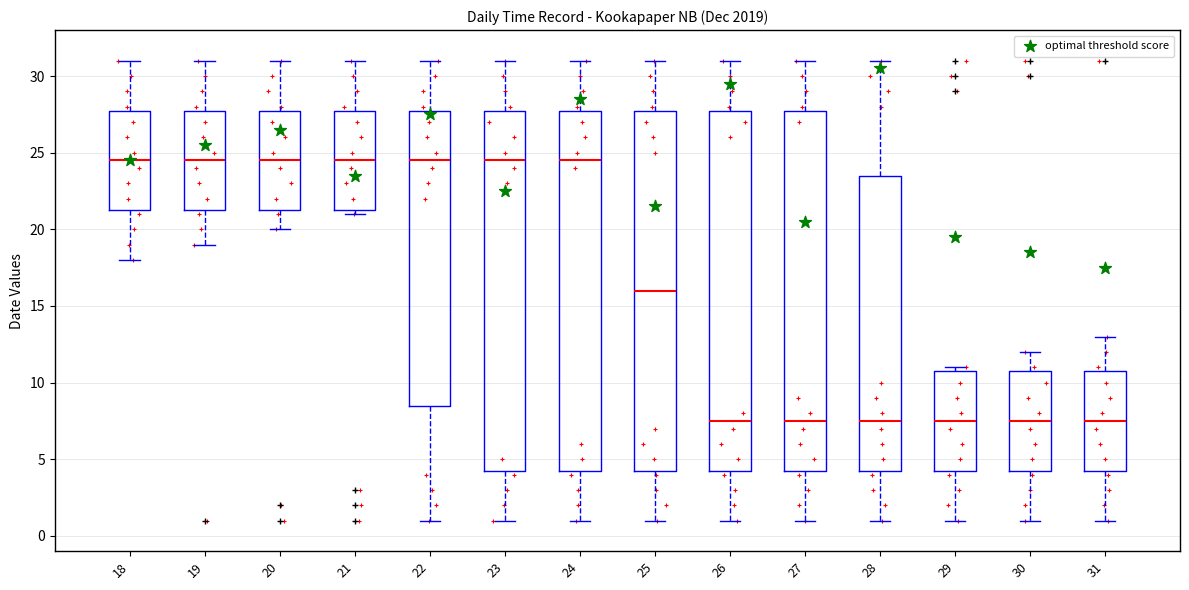

Reading left to right, read every box against the y-axis: the position of its median line, the range the box covers, and the ends of its whiskers. The values are not printed on the chart, so give them approximately, as read against the axis.

18: median 24.5, box 21.5 to 28.0, whiskers 18.0 to 31.0
19: median 24.5, box 21.5 to 28.0, whiskers 19.0 to 31.0
20: median 24.5, box 21.5 to 28.0, whiskers 20.0 to 31.0
21: median 24.5, box 21.5 to 28.0, whiskers 21.0 to 31.0
22: median 24.5, box 8.5 to 28.0, whiskers 1.0 to 31.0
23: median 24.5, box 4.5 to 28.0, whiskers 1.0 to 31.0
24: median 24.5, box 4.5 to 28.0, whiskers 1.0 to 31.0
25: median 16.0, box 4.5 to 28.0, whiskers 1.0 to 31.0
26: median 7.5, box 4.5 to 28.0, whiskers 1.0 to 31.0
27: median 7.5, box 4.5 to 28.0, whiskers 1.0 to 31.0
28: median 7.5, box 4.5 to 23.5, whiskers 1.0 to 31.0
29: median 7.5, box 4.5 to 11.0, whiskers 1.0 to 11.0 (just above the box's upper edge)
30: median 7.5, box 4.5 to 11.0, whiskers 1.0 to 12.0
31: median 7.5, box 4.5 to 11.0, whiskers 1.0 to 13.0